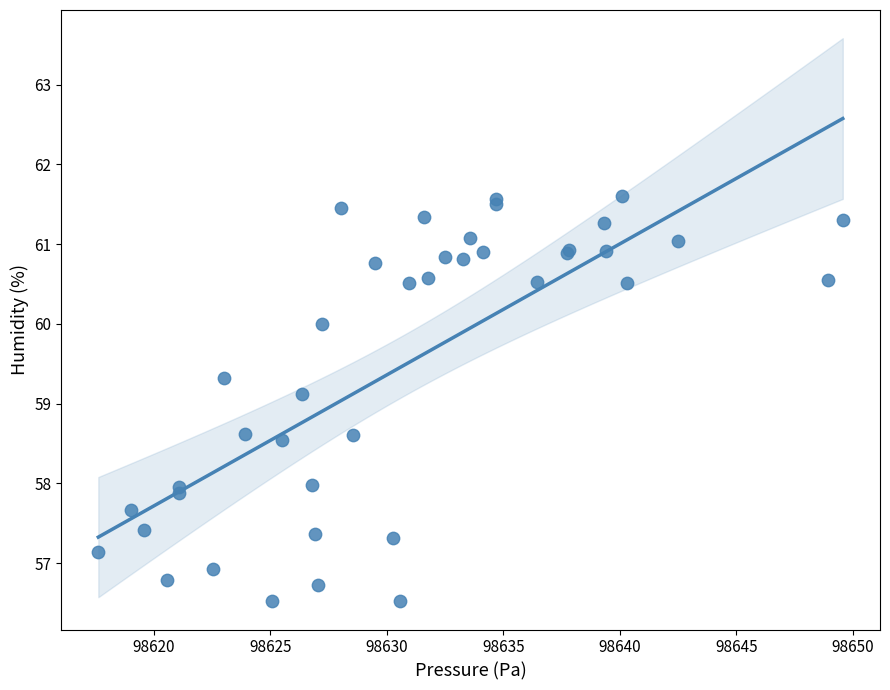

What Y value in the scatter plot is closest to 59?

59.1